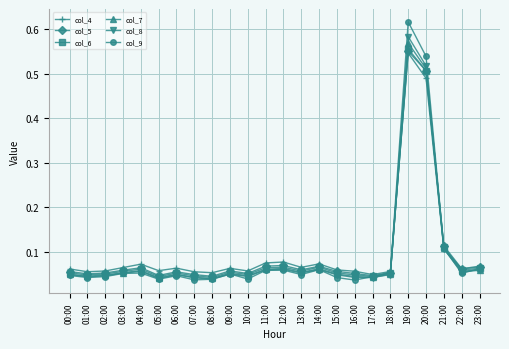

At which category is the sum across all series the highest?

19:00